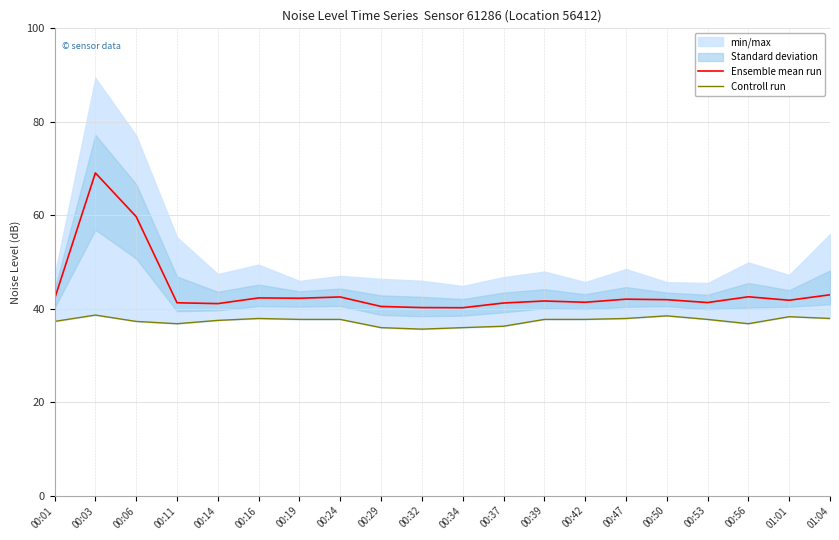

What is the total value across all series at 00:16?

80.2